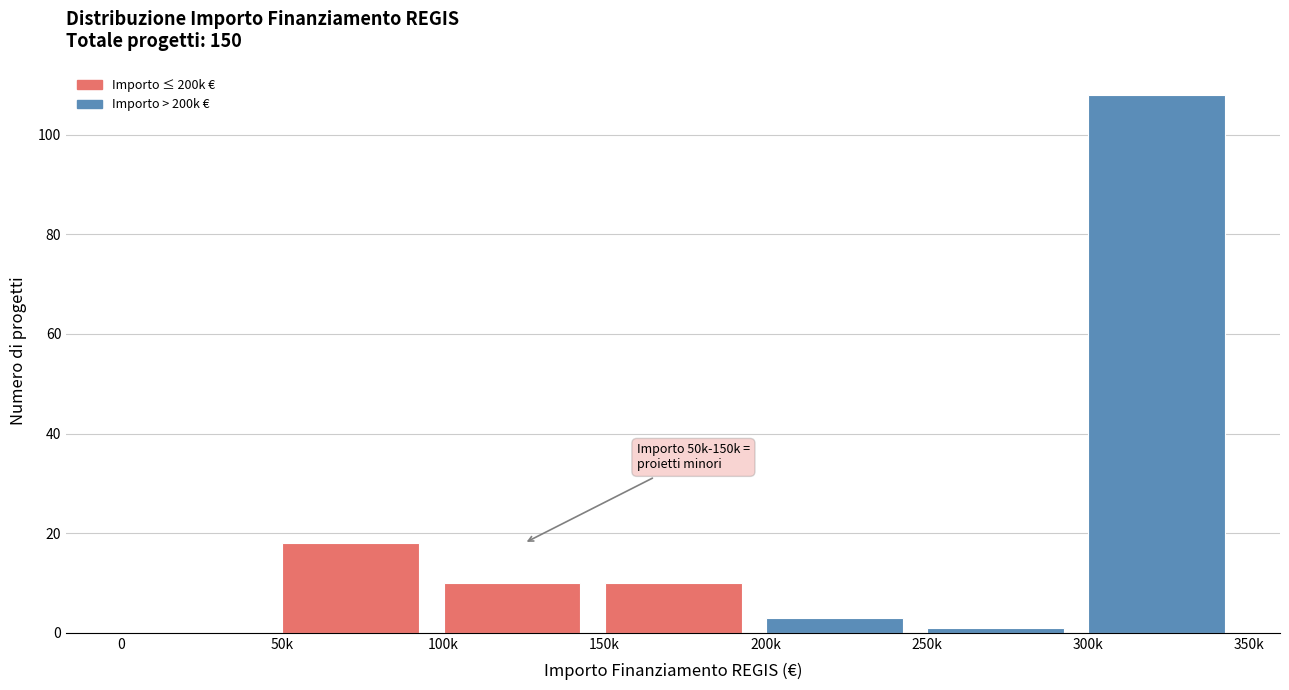

Reading left to right, extract all data points from this chart.

0=0	50k=18	100k=10	150k=10	200k=3	250k=1	300k=108